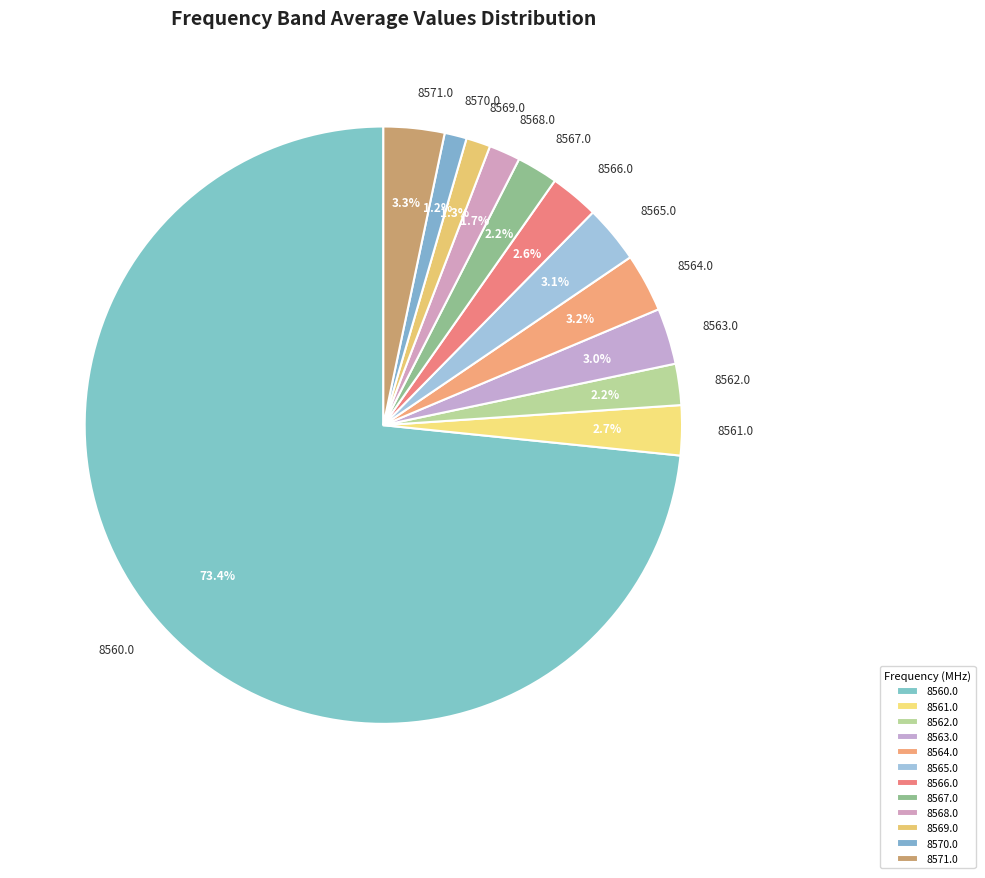

Is the sum of 8566.0 and 8567.0 greater than half?

No